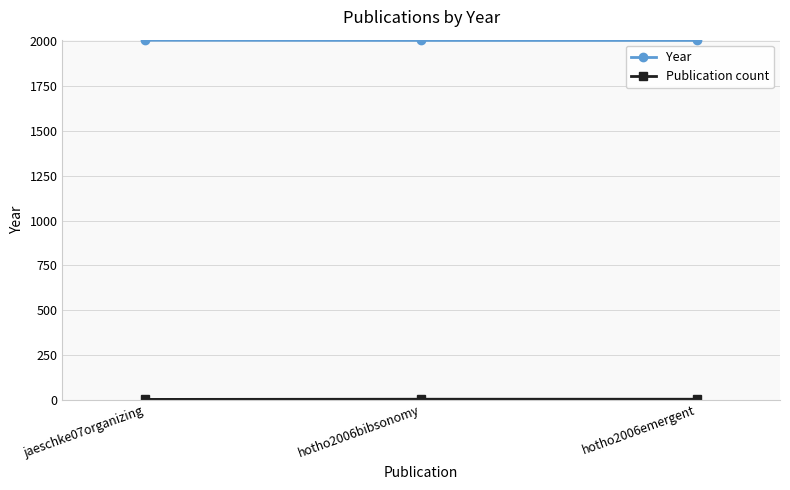

What is the difference between the maximum and minimum values in the Year series?

1